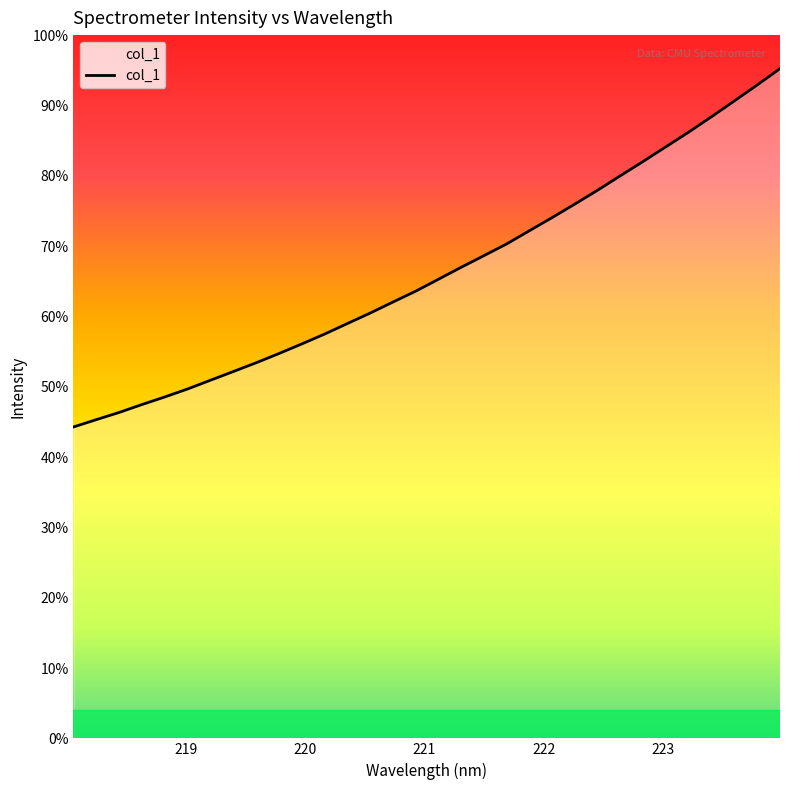

Rank the categories by value from lowest to highest.

218.0596, 218.2508, 218.442, 218.6332, 218.8244, 219.0156, 219.2067, 219.3979, 219.589, 219.7801, 219.9712, 220.1623, 220.3533, 220.5444, 220.7354, 220.9264, 221.1174, 221.3083, 221.4993, 221.6902, 221.8812, 222.0721, 222.263, 222.4538, 222.6447, 222.8355, 223.0264, 223.2172, 223.408, 223.5987, 223.7895, 223.9802